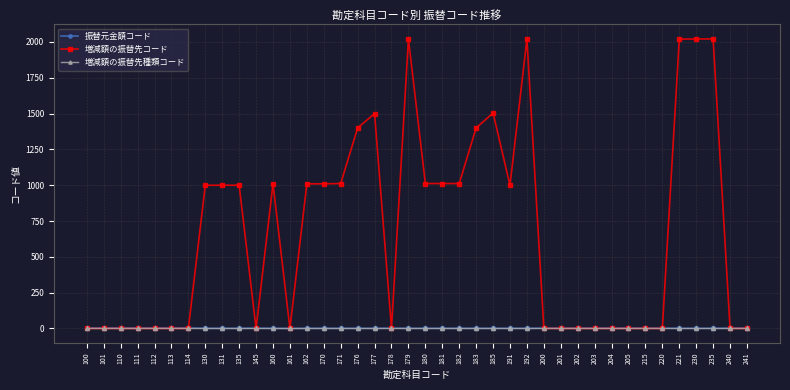

What is the spread (max minus min) of values at 204?

2